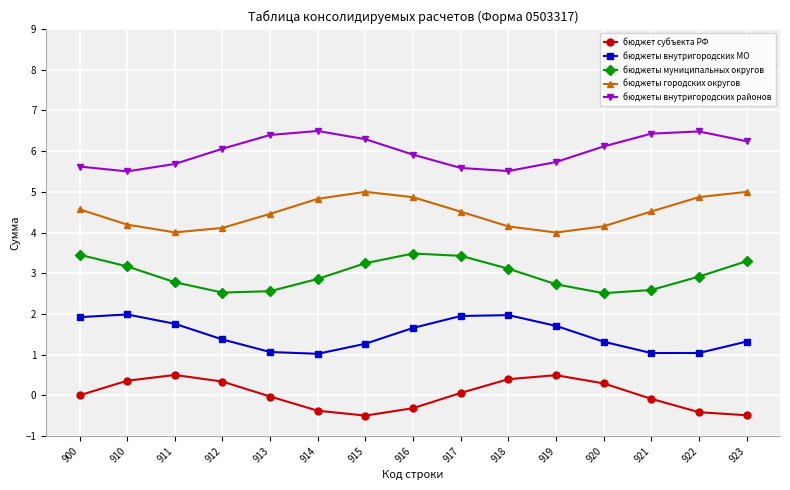

What is the difference between the highest and lowest values at 913?

6.4